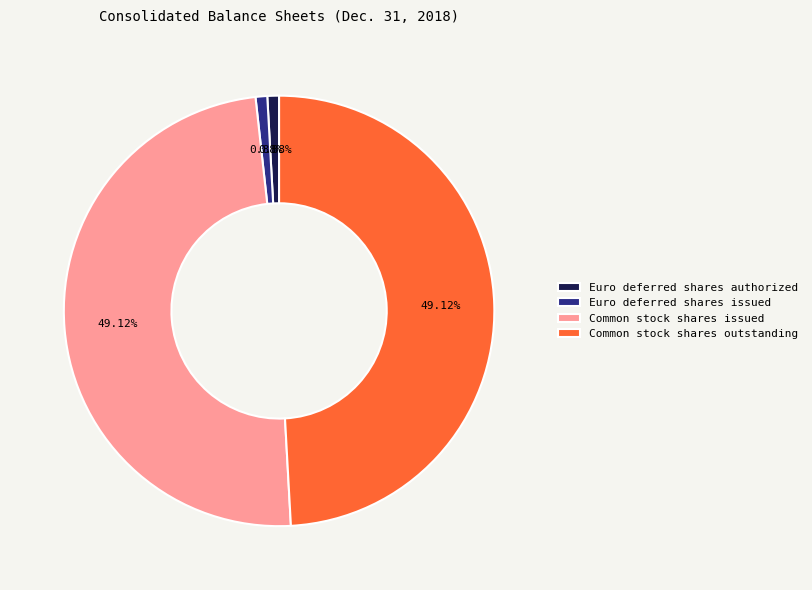

Is there any slice that represents more than half of the pie?

No